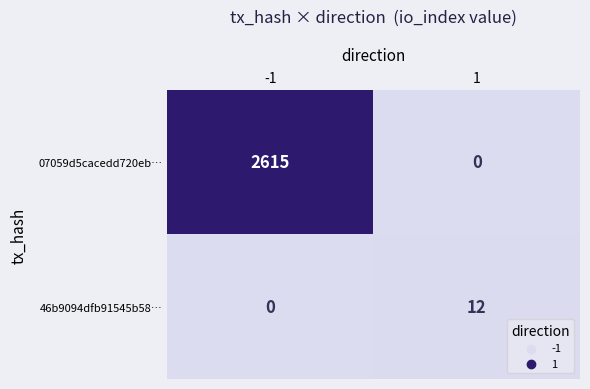

The 07059d5cacedd720eb… series shows 2615 at -1. True or false?

True